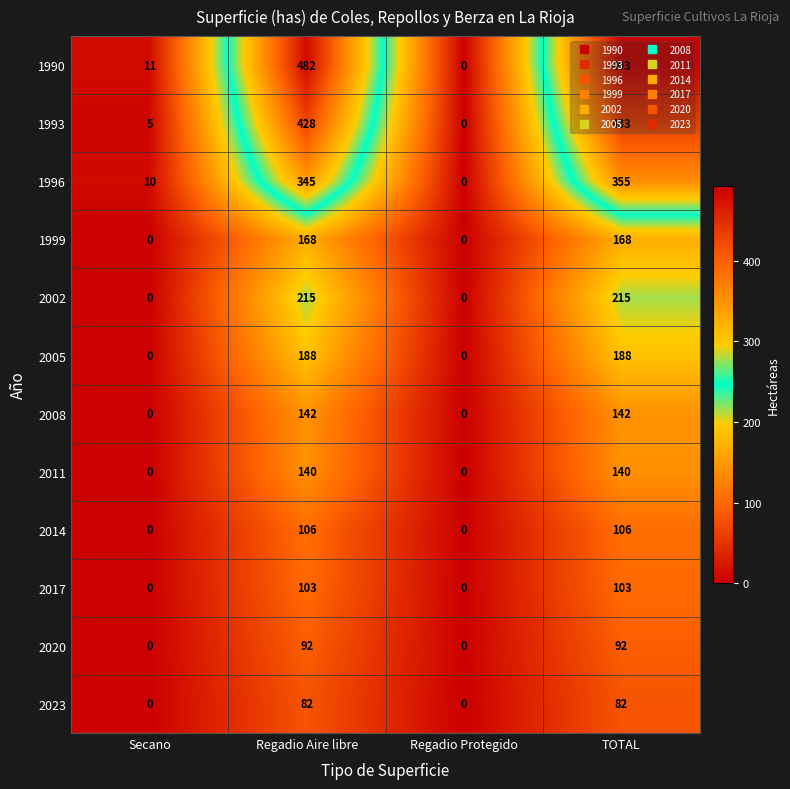

What is the difference between the highest and lowest values at TOTAL?

411